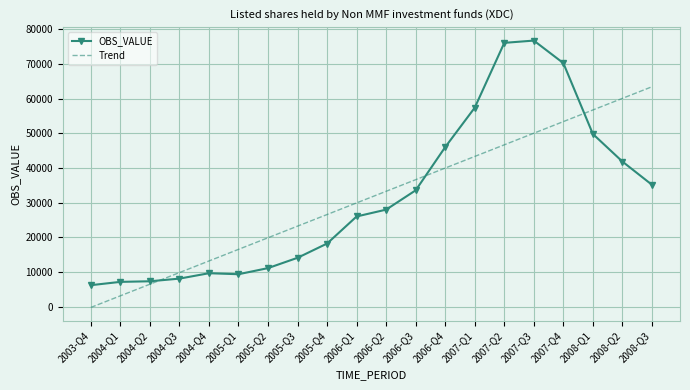

How many series are shown in this chart?

2